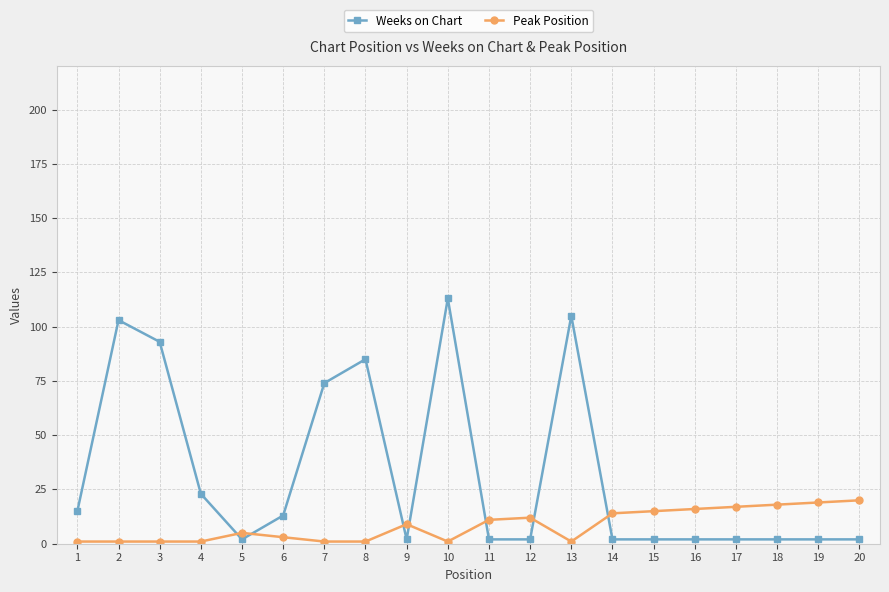

Where do Weeks on Chart and Peak Position first cross each other?

4 and 5